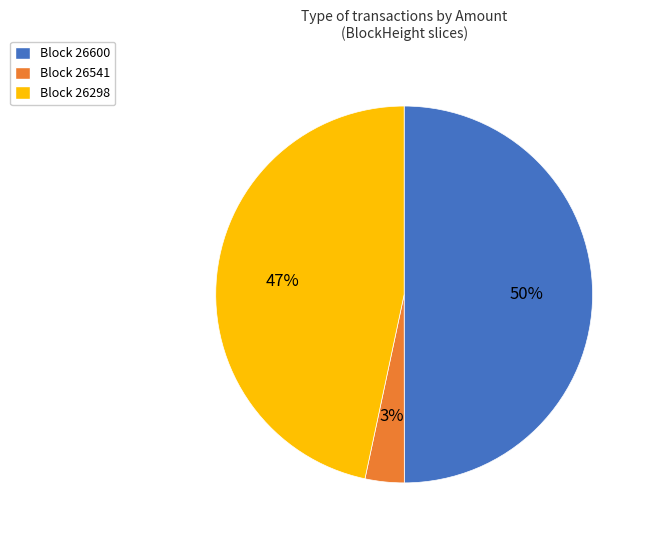

Count the number of slices in the pie.

3